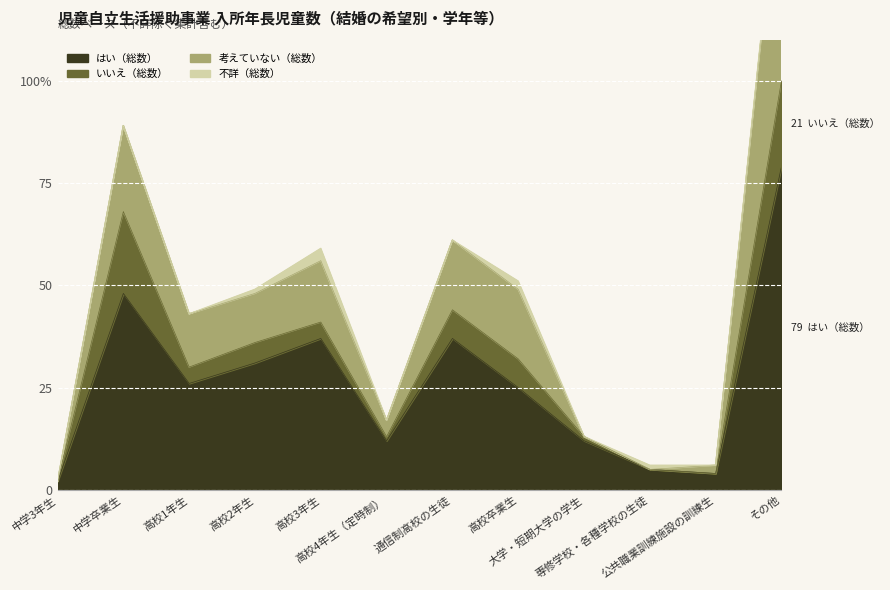

True or false: 考えていない（総数） and はい（総数） cross at least once.

False